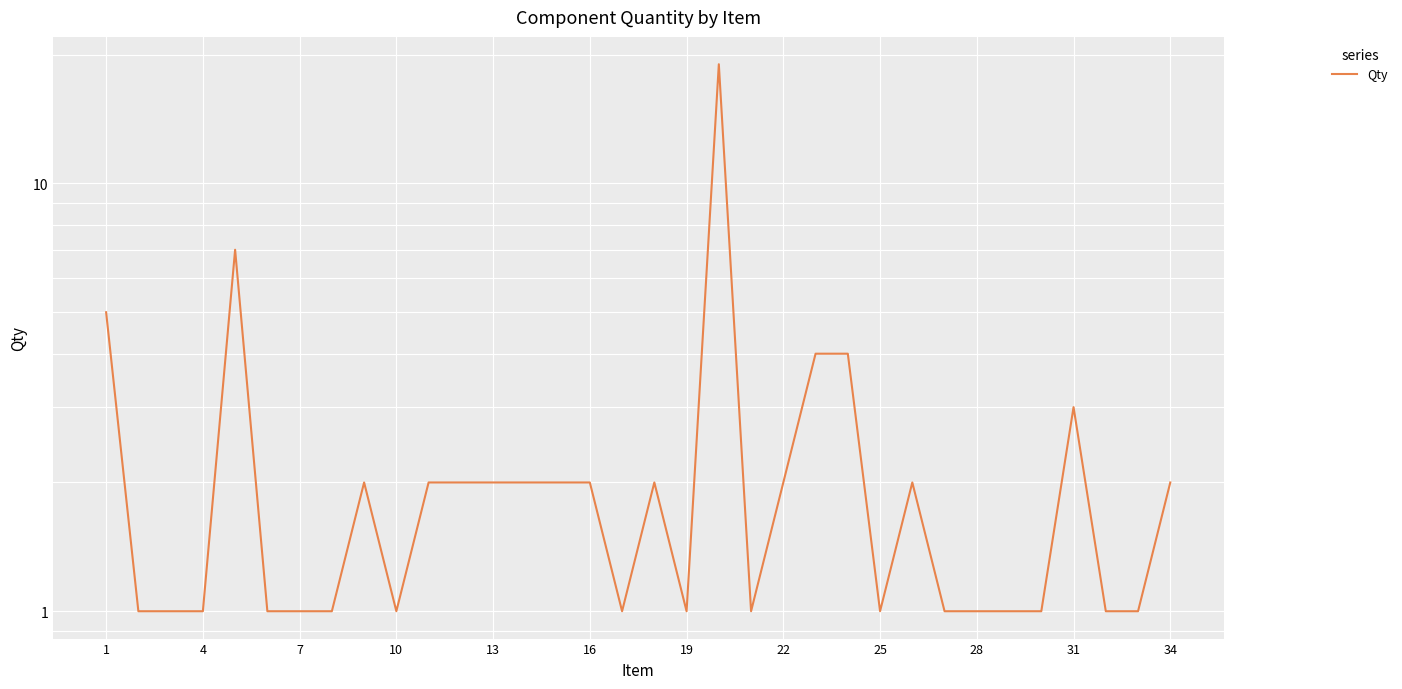

True or false: there are more than 1 points higher than both neighbors.

True